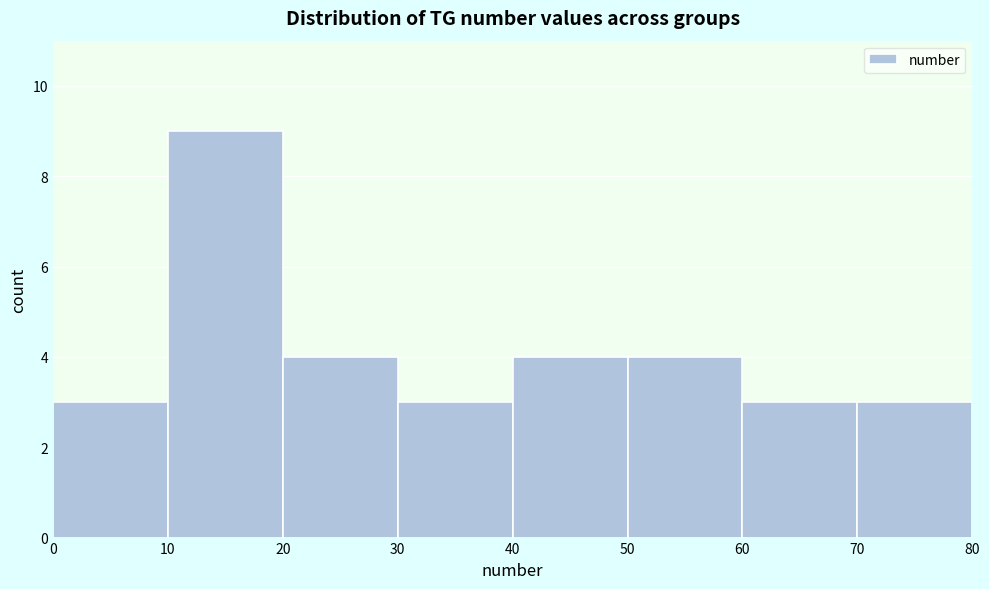

What is the height of the bar covering 20 to 30 on the x-axis? The values are not printed on the chart, so give them approximately, as read against the axis.

4